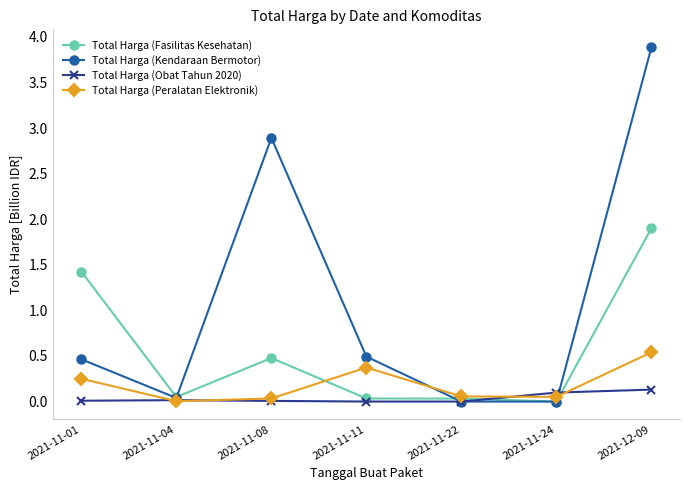

What is the difference between the second highest and minimum values in the Total Harga (Peralatan Elektronik) series?

0.4